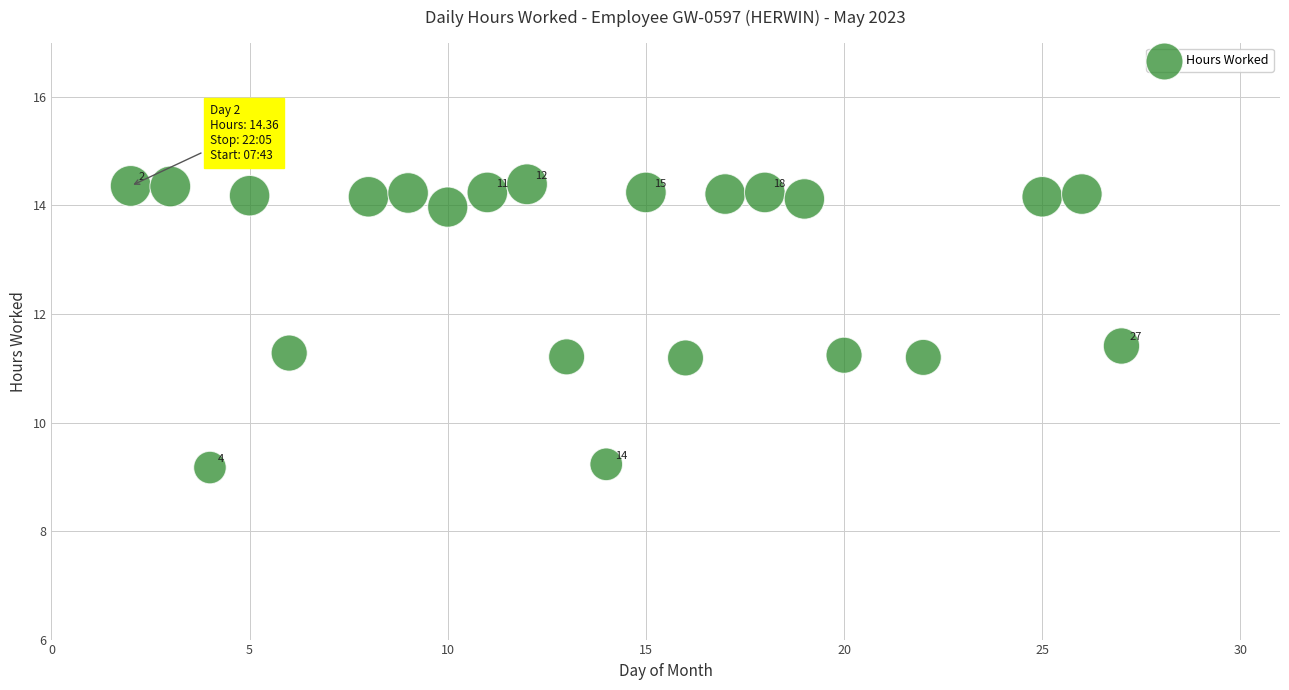

What is the range of X values (max minus min)?

25.0